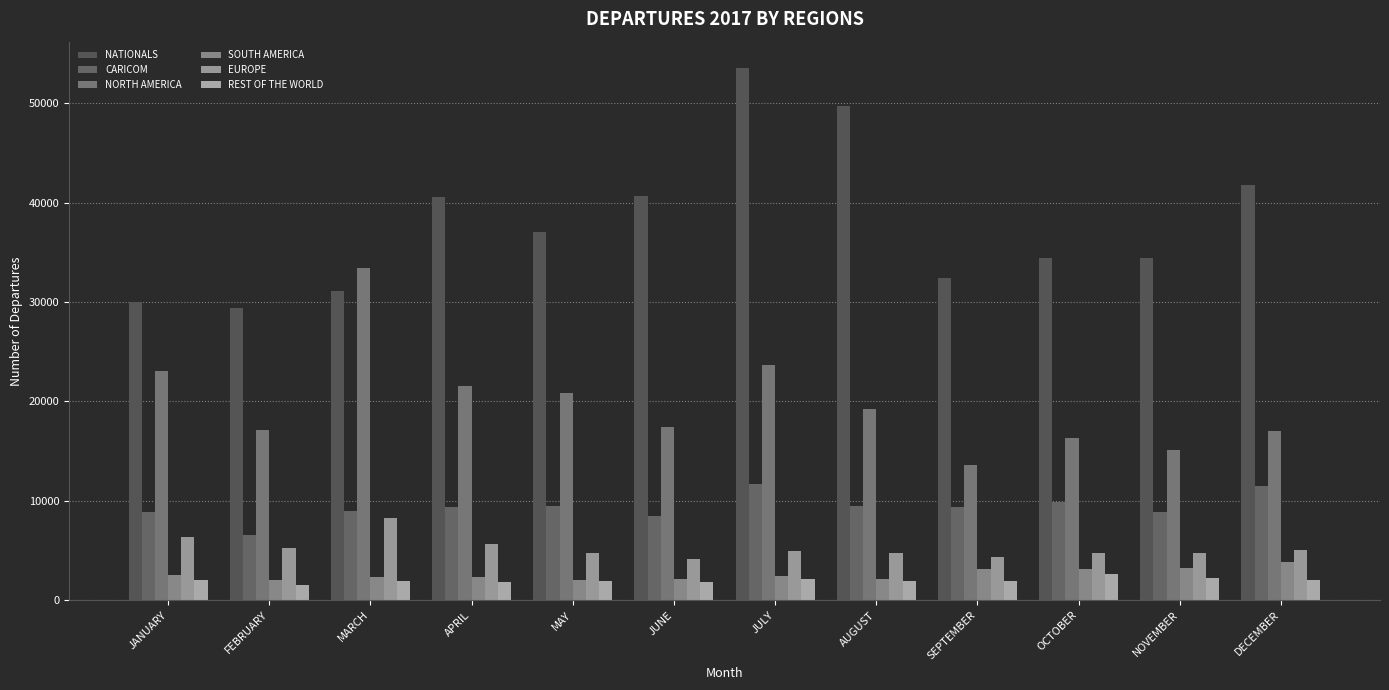

What position from the right is JULY?

6